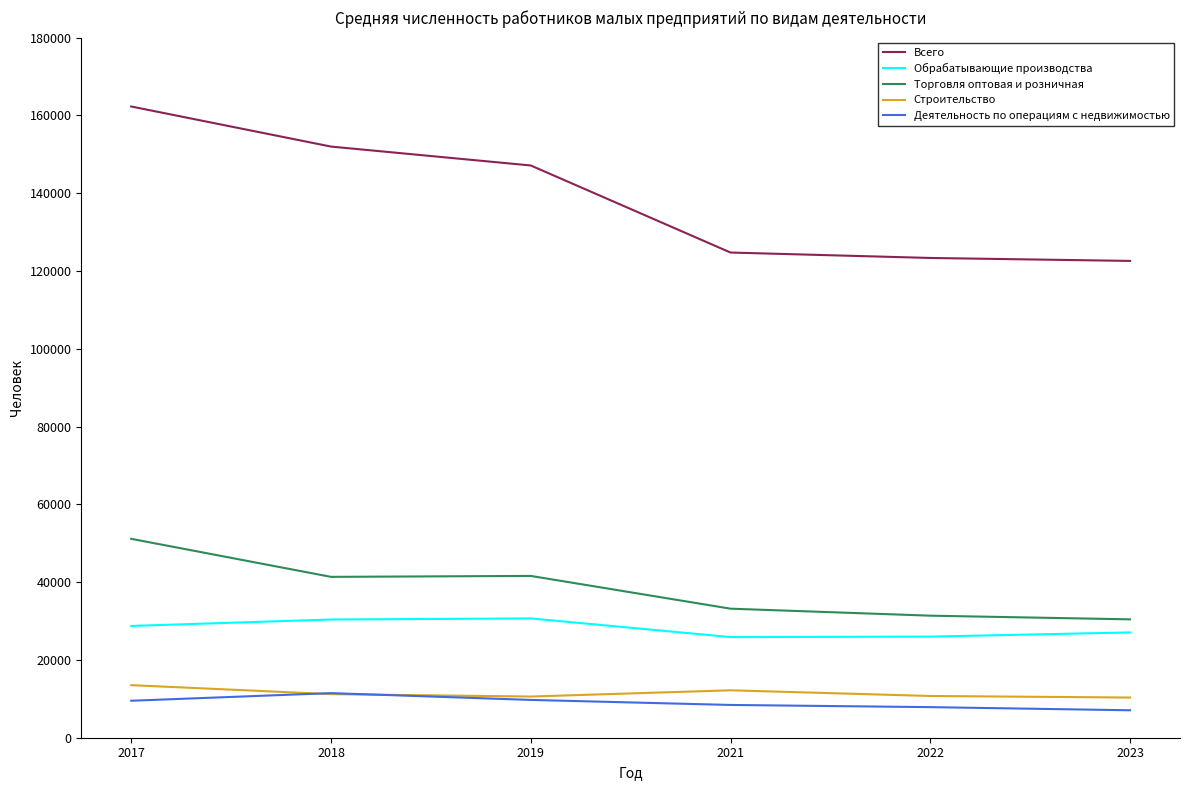

Between 2017 and 2021, which series saw the biggest shift?

Всего